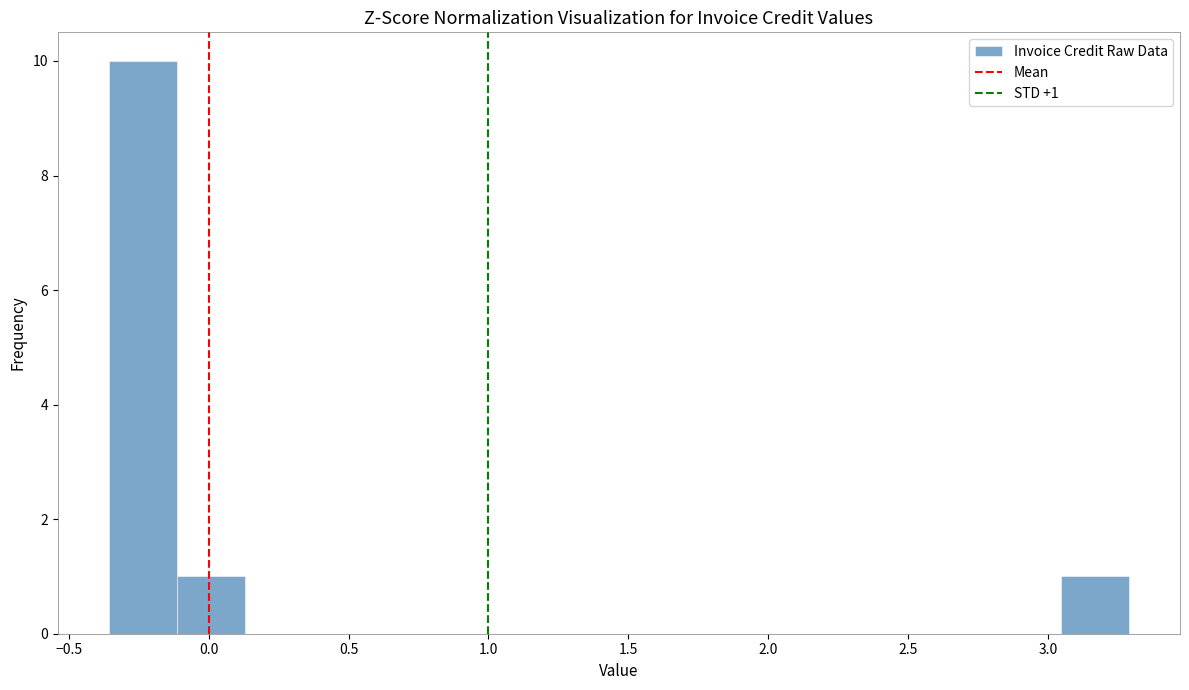

Which range on the x-axis has the tallest bar?

-0.35 to -0.10